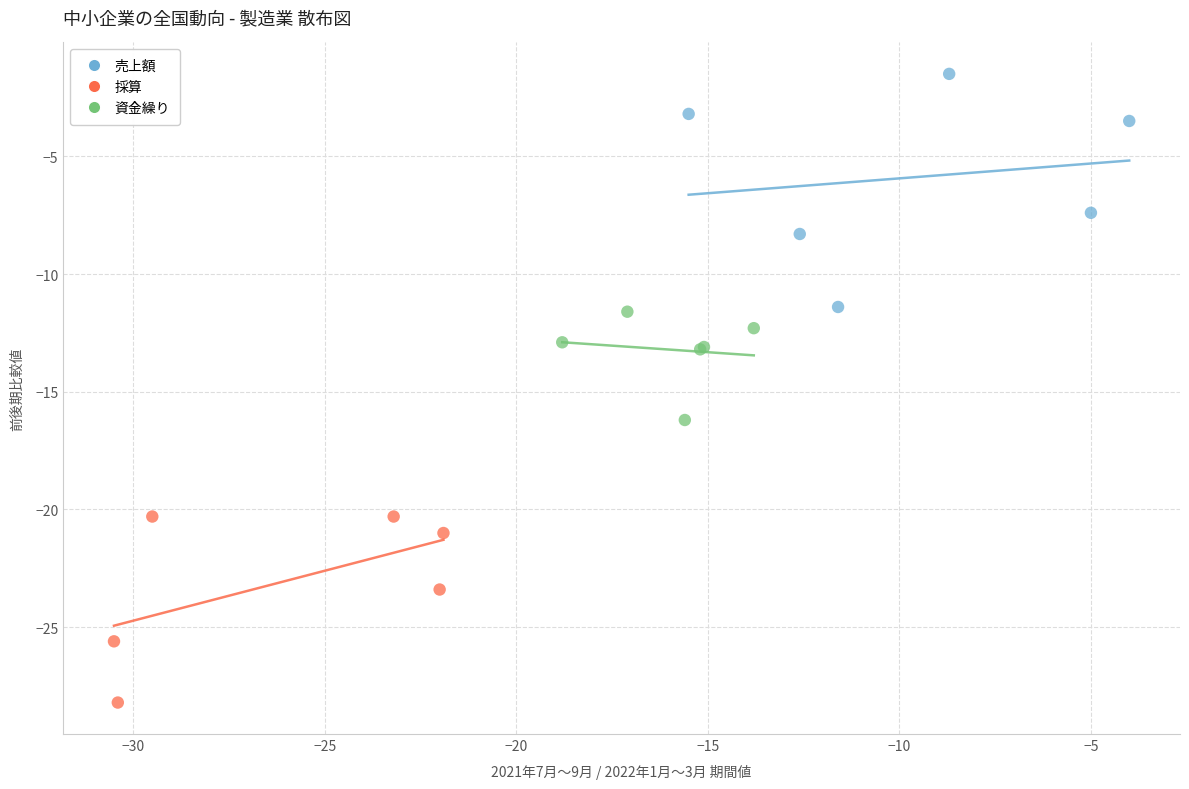

Which series reaches the minimum Y coordinate?

採算